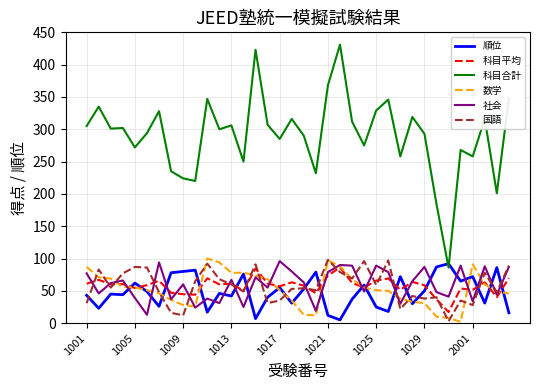

Which series has the largest total across all categories?

科目合計